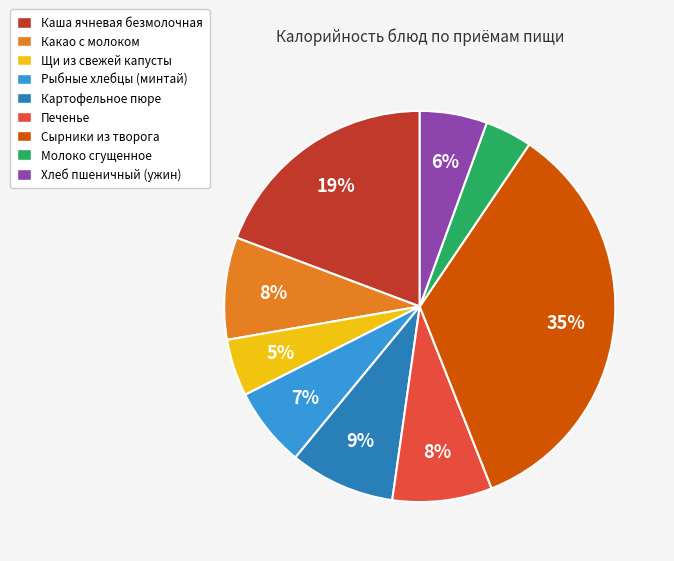

To the nearest percent, what is the difference between the Щи из свежей капусты and Молоко сгущенное slice percentages?

1%